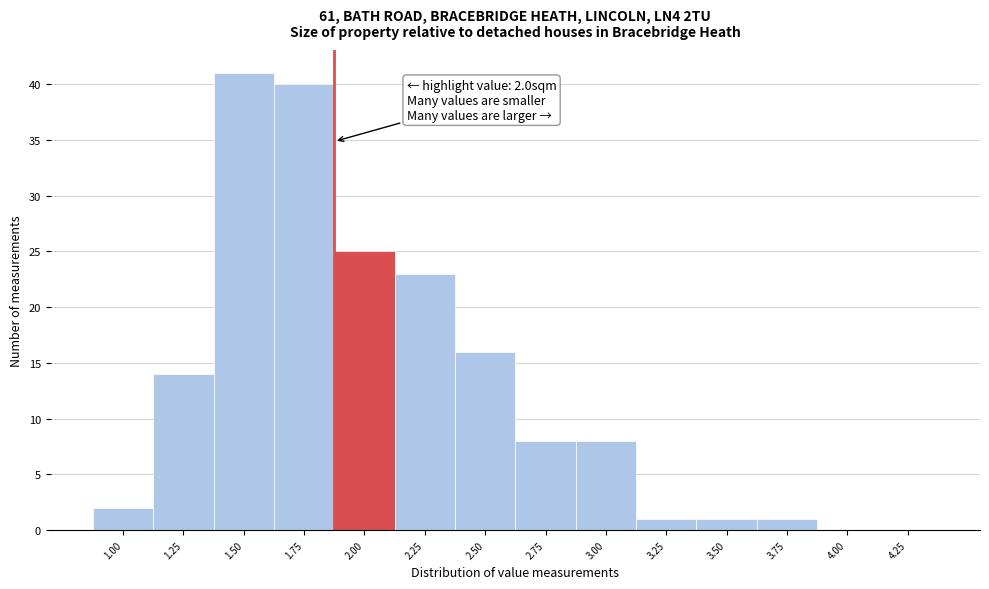

Reading right to left, what are all the values shown in this chart?

4.25=0	4.00=0	3.75=1	3.50=1	3.25=1	3.00=8	2.75=8	2.50=16	2.25=23	2.00=25	1.75=40	1.50=41	1.25=14	1.00=2